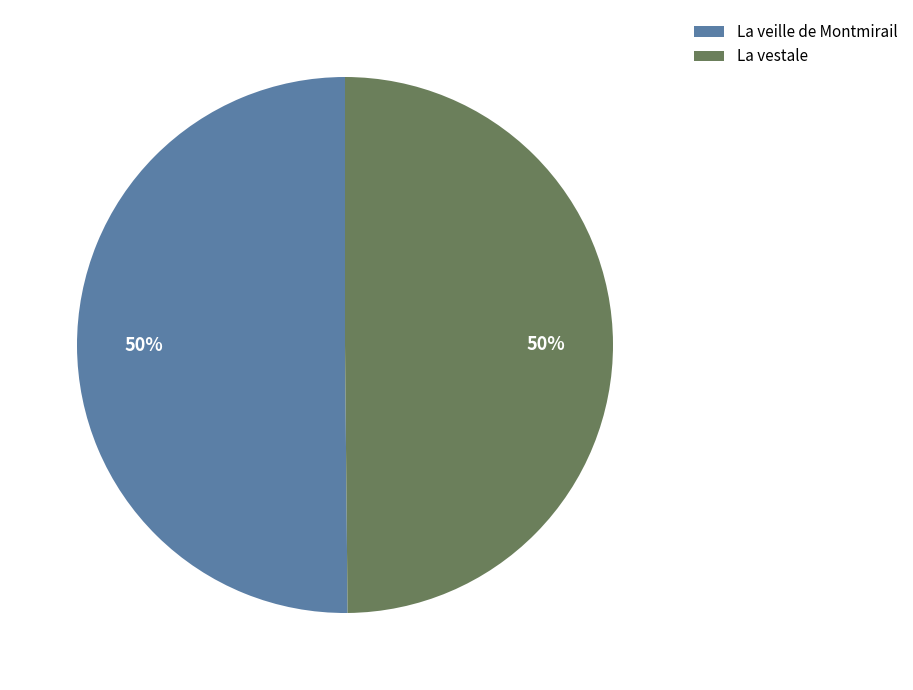

Combined, do La veille de Montmirail and La vestale account for over 50%?

Yes